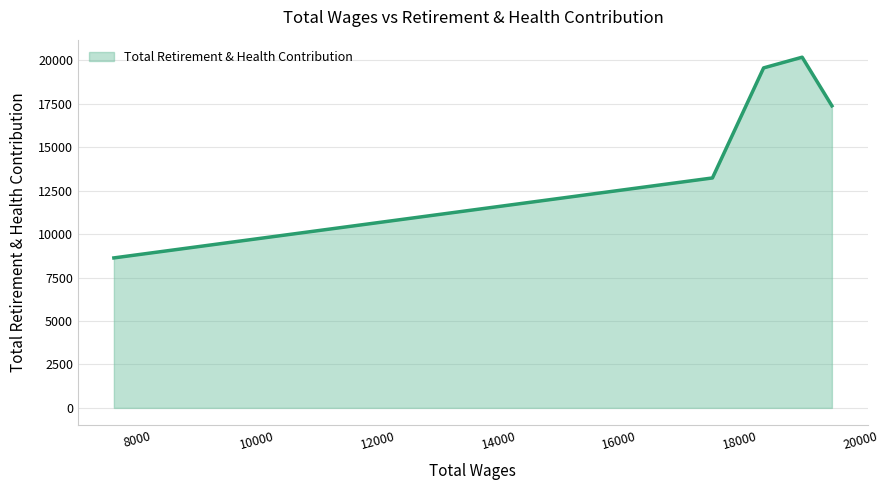

What is the minimum value shown in the chart?

8633